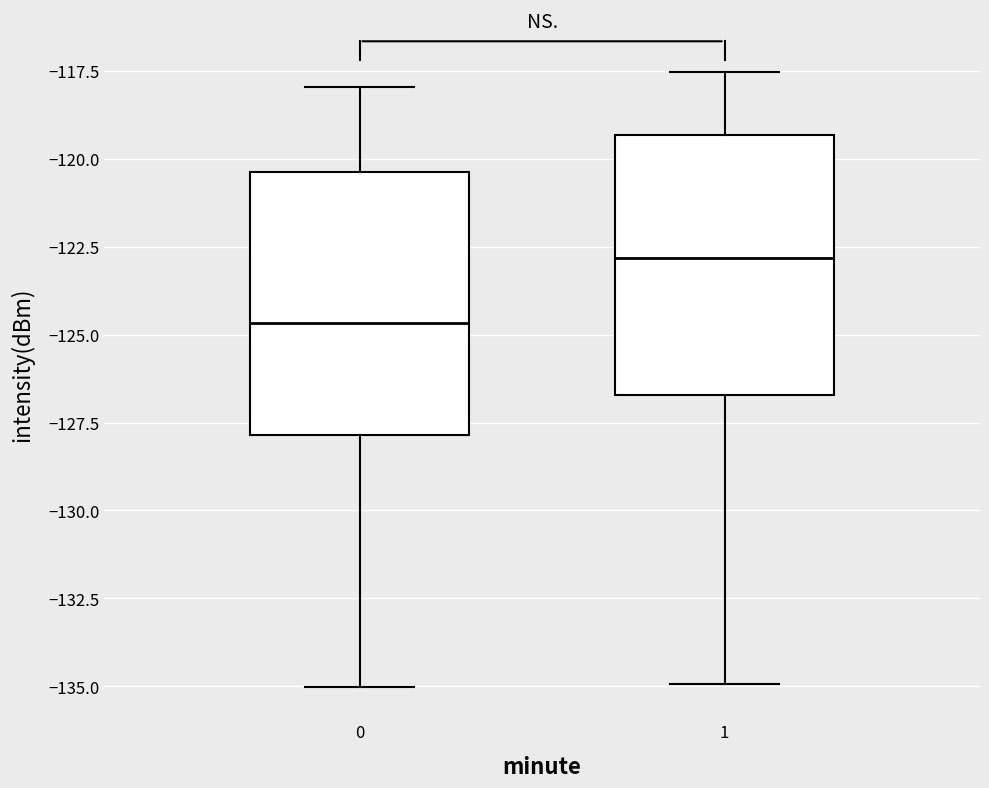

Which box's median line is the highest?

1